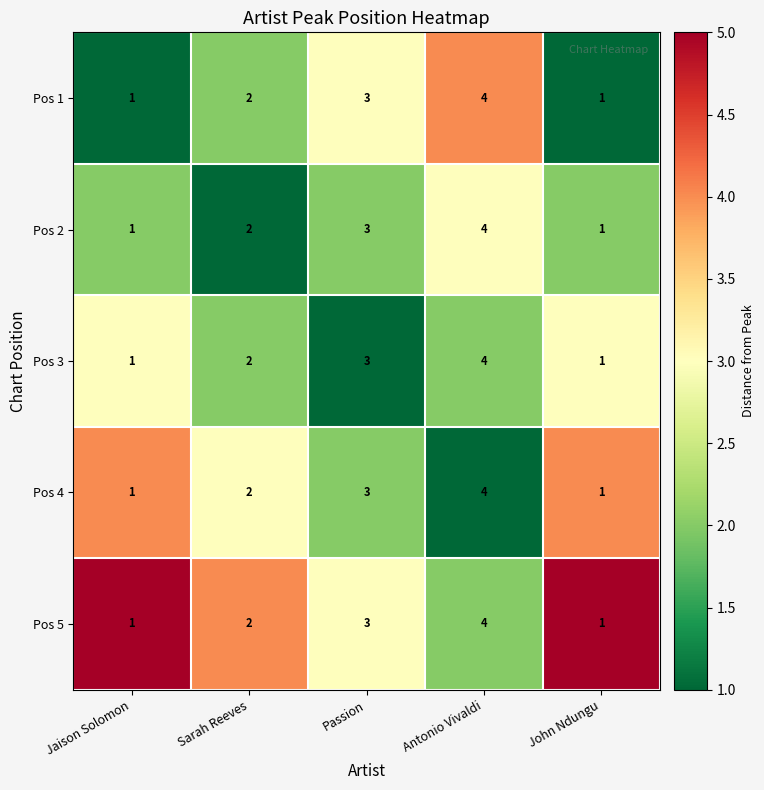

The Pos 3 series shows 6 at Antonio Vivaldi. True or false?

False